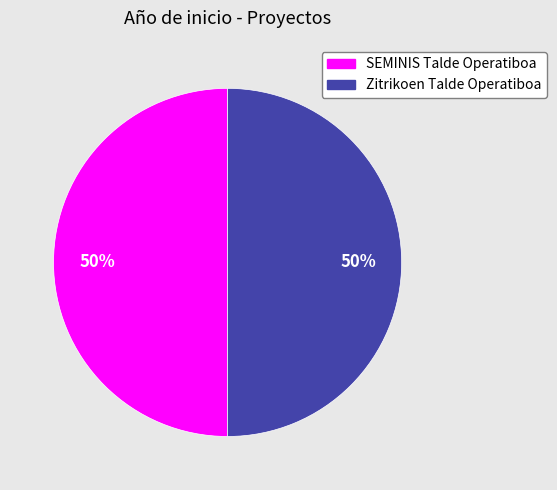

Combined, do SEMINIS Talde Operatiboa and Zitrikoen Talde Operatiboa account for over 50%?

Yes